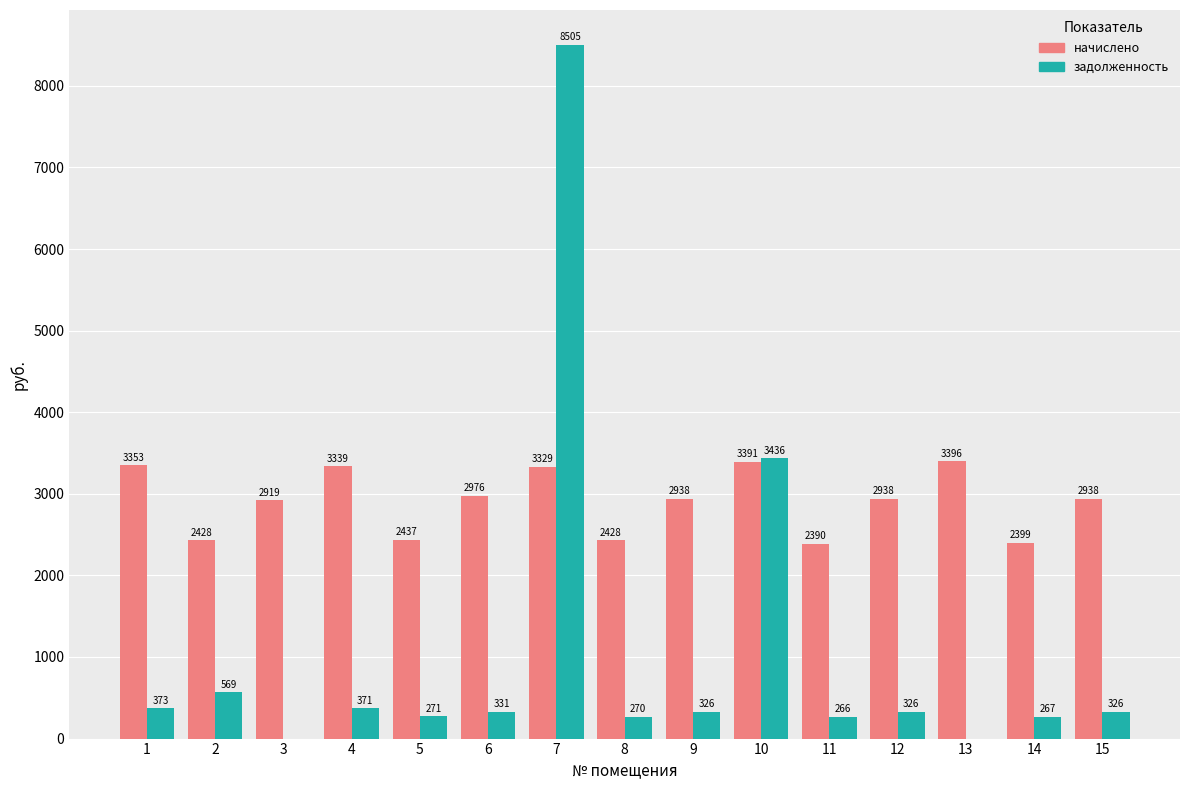

How many categories are shown in the chart?

15